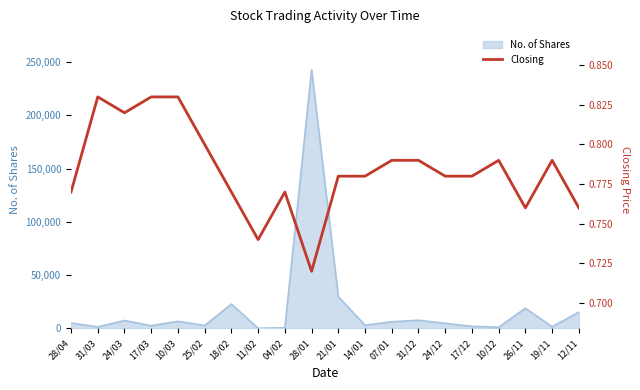

Rank the categories by value from lowest to highest.

28/01, 11/02, 26/11, 12/11, 28/04, 18/02, 04/02, 21/01, 14/01, 24/12, 17/12, 07/01, 31/12, 10/12, 19/11, 25/02, 24/03, 31/03, 17/03, 10/03